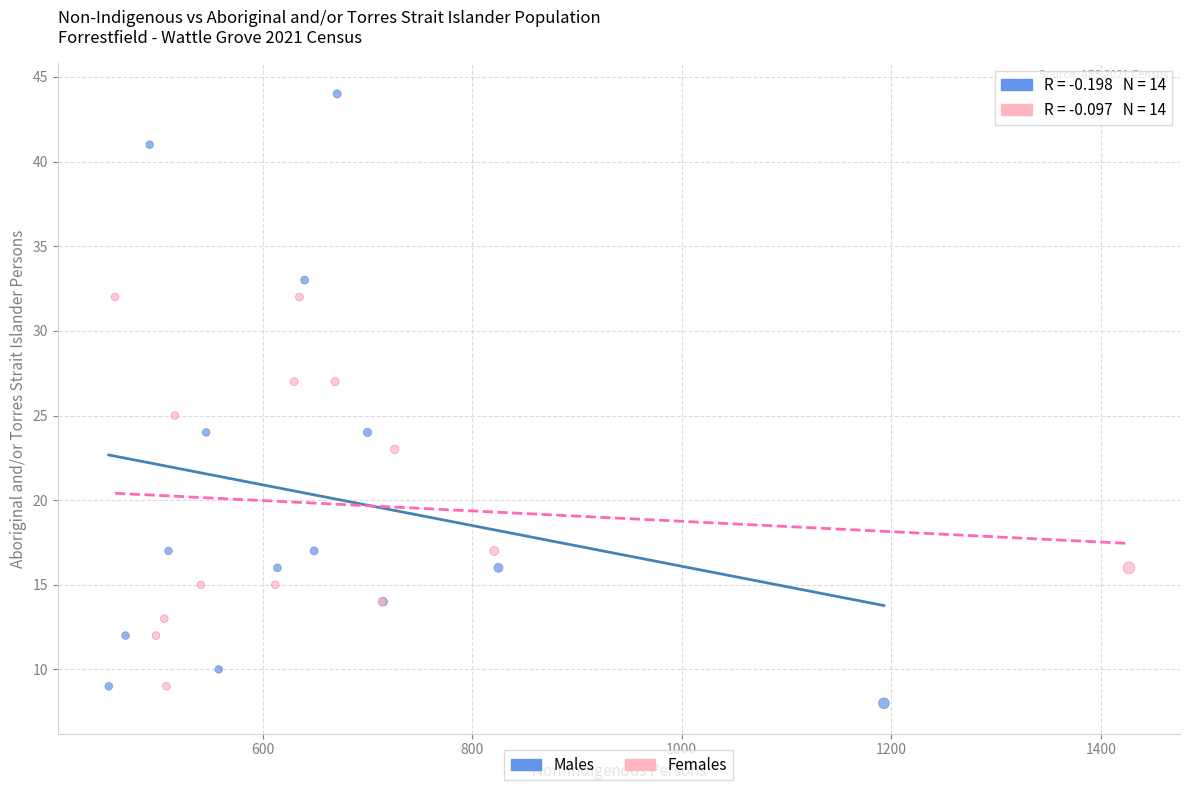

What are all the series names shown in the legend?

Males, Females